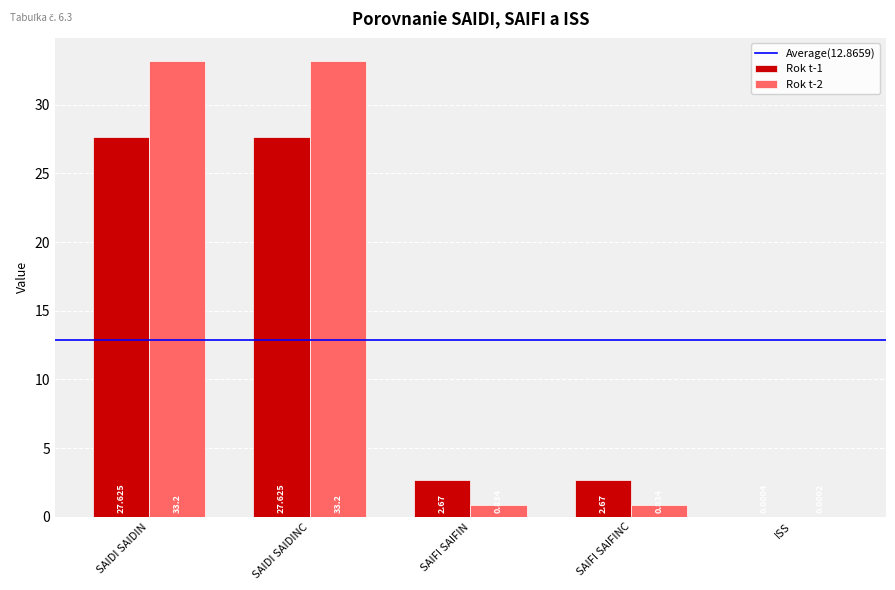

Is the value of Rok t-1 at SAIDI SAIDINC greater than the value of Rok t-2 at SAIDI SAIDIN?

No